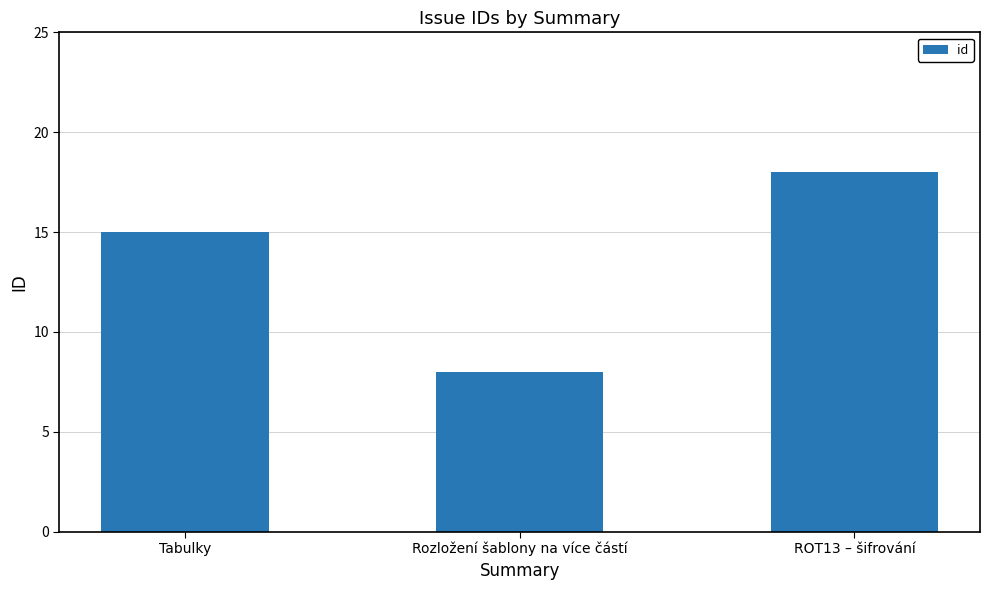

Where is the data nearest to the value 13?

Tabulky